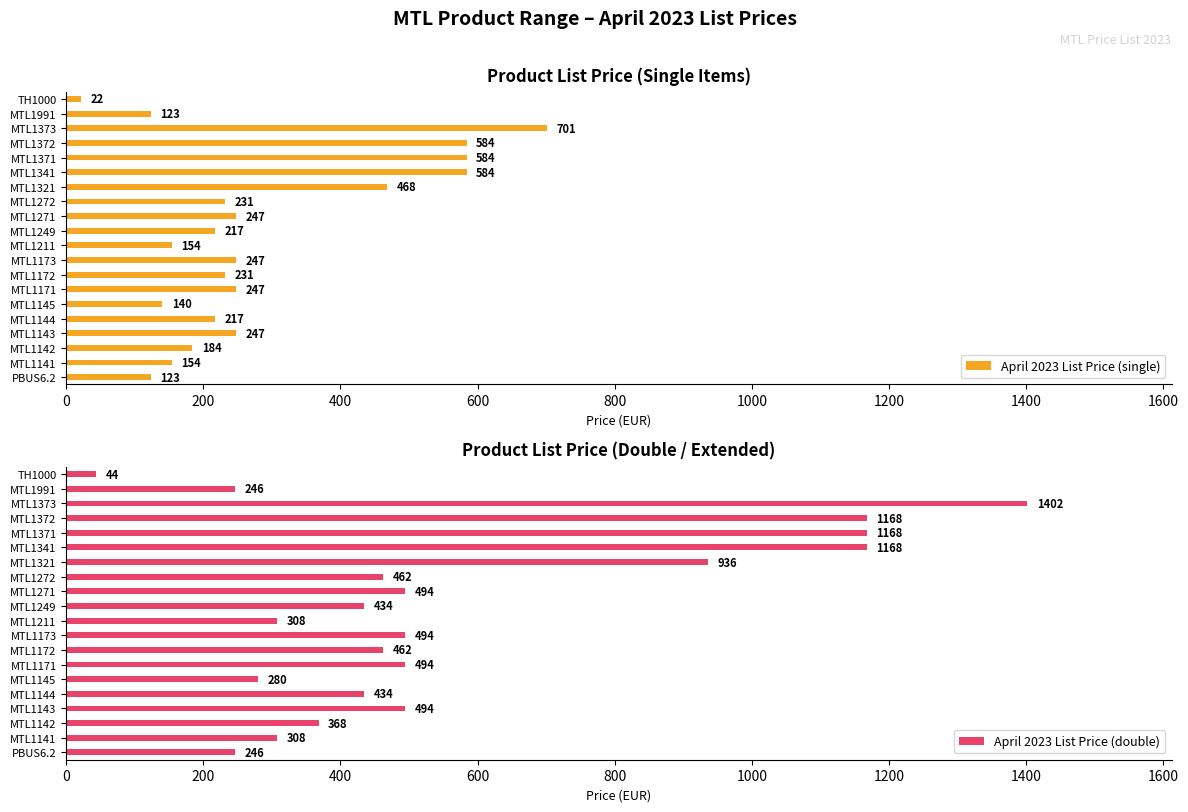

Where is April 2023 List Price (single) nearest to the value 361?

MTL1321